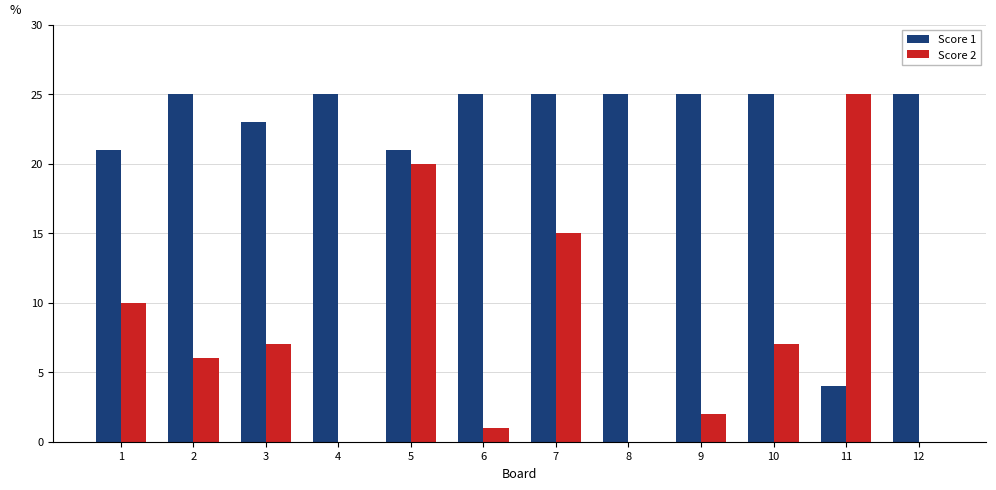

How many groups of bars are there?

12